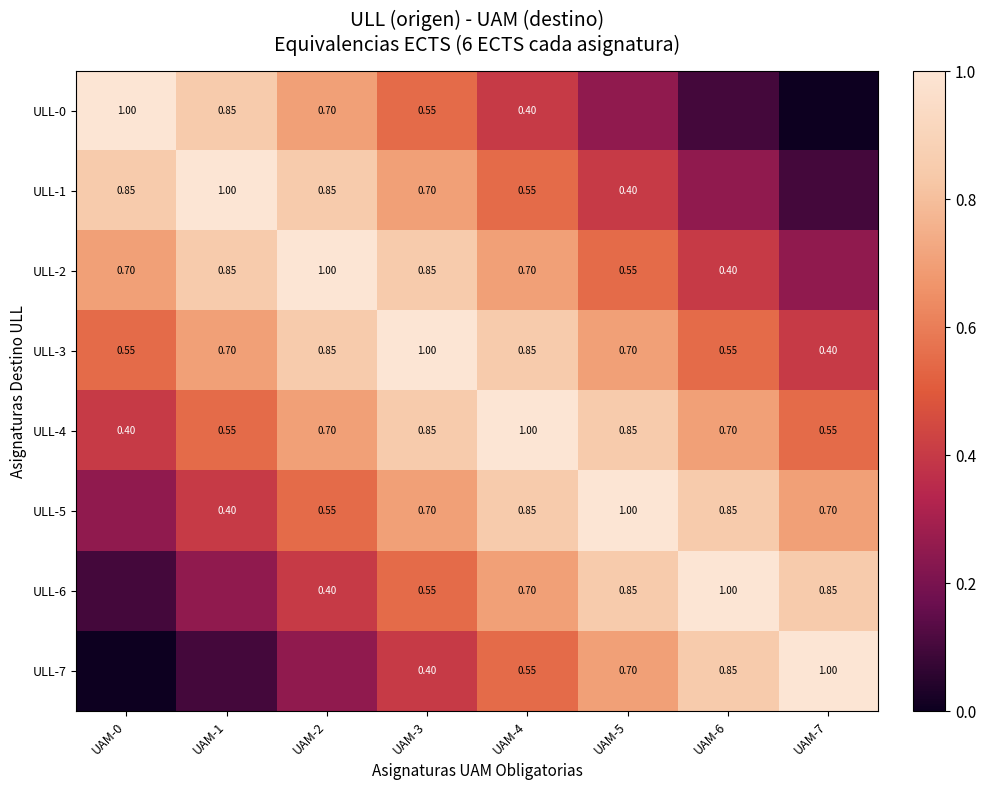

True or false: ULL-0 has a value of 1.0 at UAM-3.

False